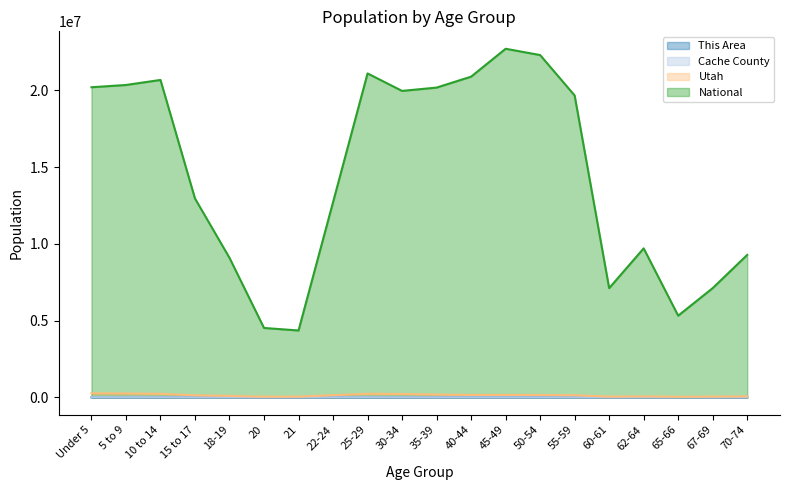

True or false: This Area and National intersect in this chart.

False